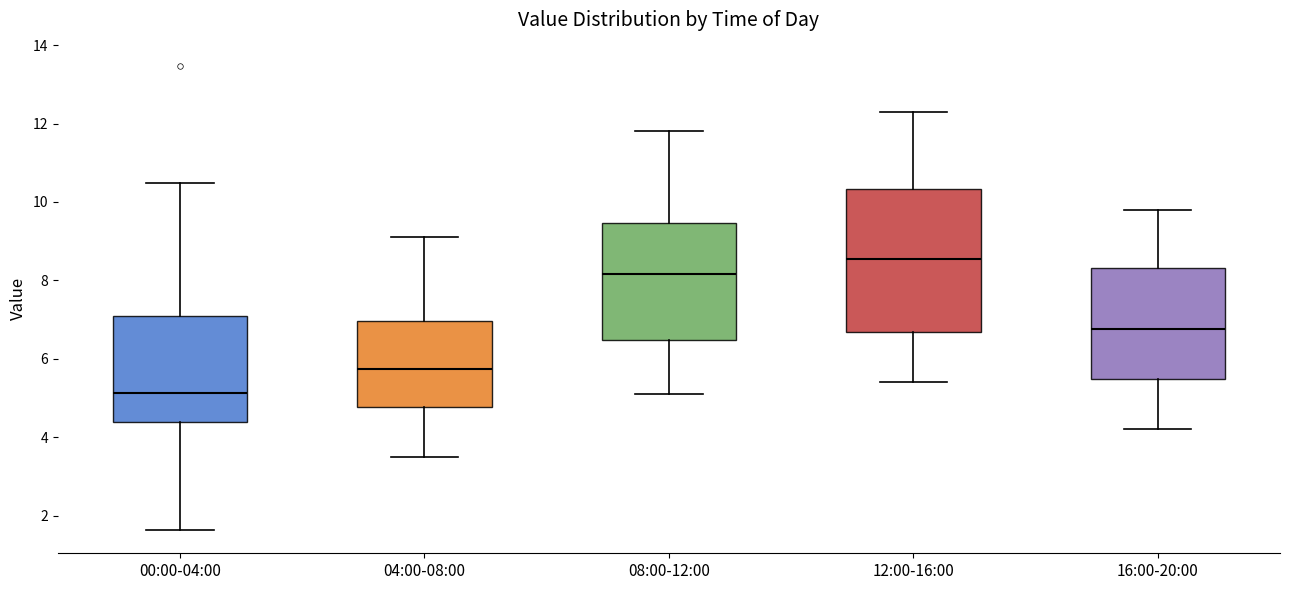

Reading left to right, read every box against the y-axis: the position of its median line, the range the box covers, and the ends of its whiskers. The values are not printed on the chart, so give them approximately, as read against the axis.

00:00-04:00: median 5.2, box 4.4 to 7.0, whiskers 1.6 to 10.4
04:00-08:00: median 5.8, box 4.8 to 7.0, whiskers 3.6 to 9.2
08:00-12:00: median 8.2, box 6.4 to 9.4, whiskers 5.2 to 11.8
12:00-16:00: median 8.6, box 6.6 to 10.4, whiskers 5.4 to 12.4
16:00-20:00: median 6.8, box 5.4 to 8.4, whiskers 4.2 to 9.8